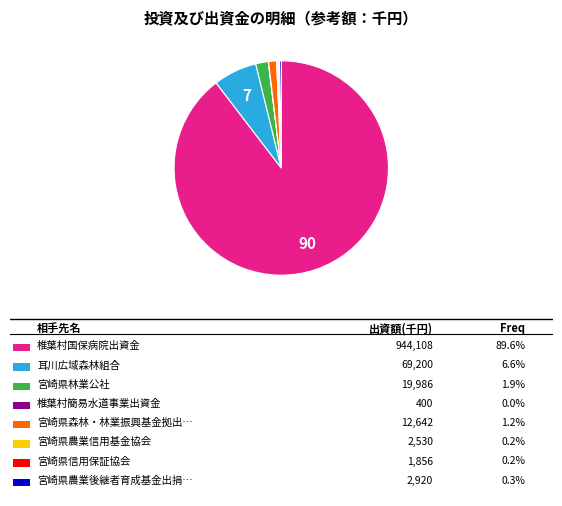

Does any single category account for the majority?

Yes